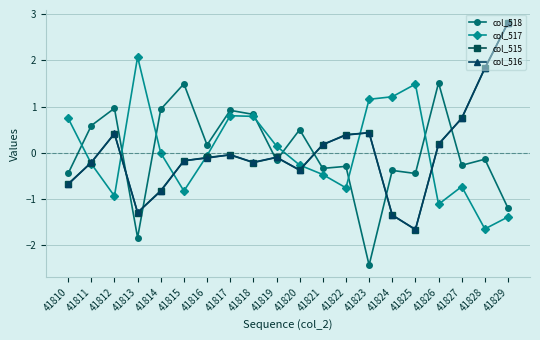

The value of col_518 at 41813 is -1.8. True or false?

True